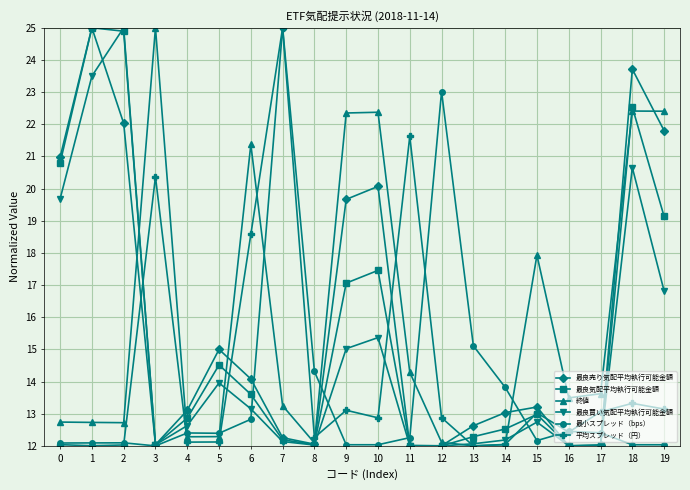

What is the total value across all series at 16?

74.4